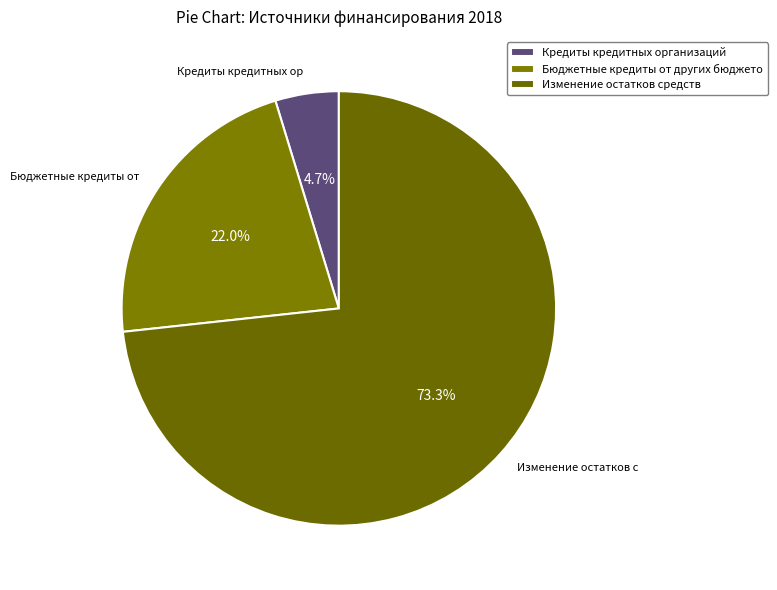

Approximately how many times larger is the value at Кредиты кредитных организаций compared to Изменение остатков средств?

0.1